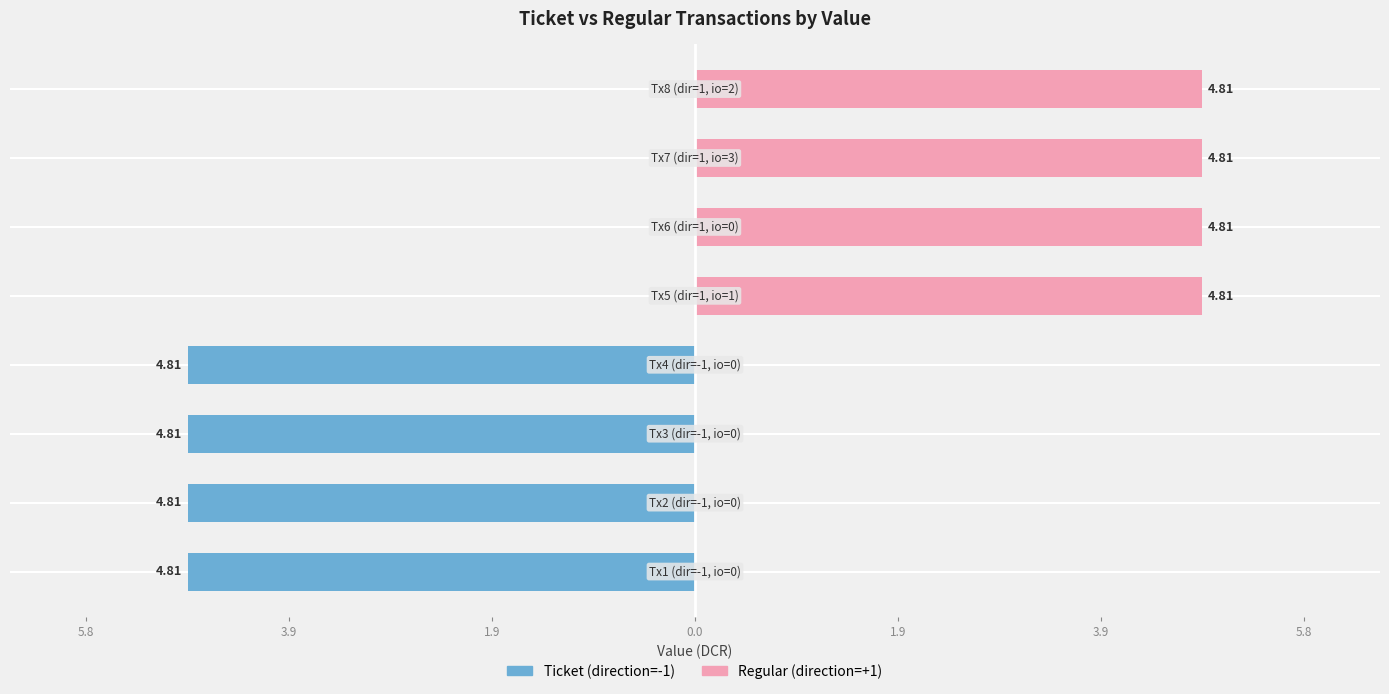

List the series in order of their peak value, lowest first.

Ticket, Regular